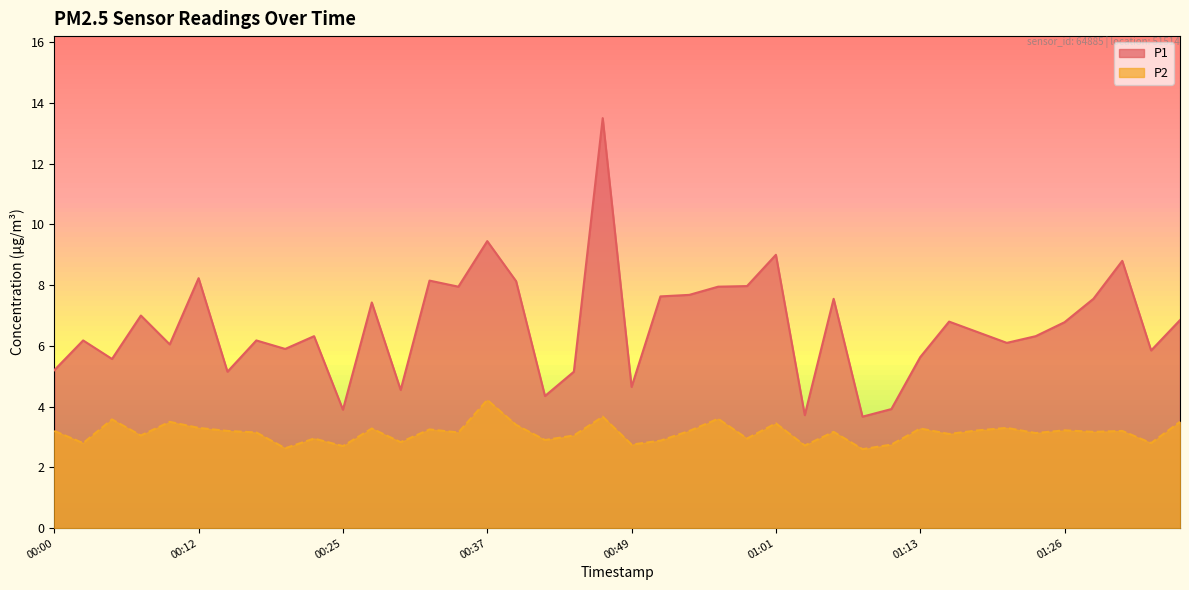

What position from the right is 00:20?

32